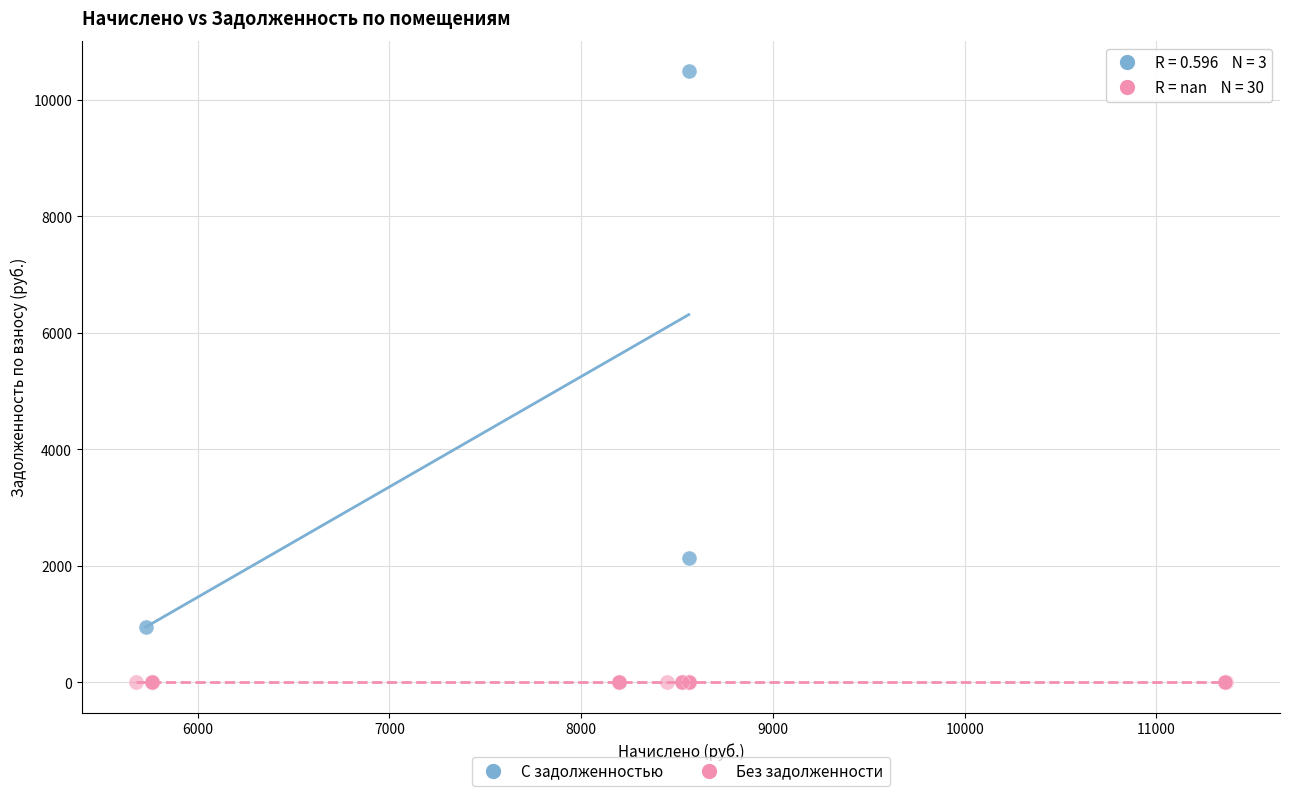

Which series reaches the minimum Y coordinate?

Без задолженности